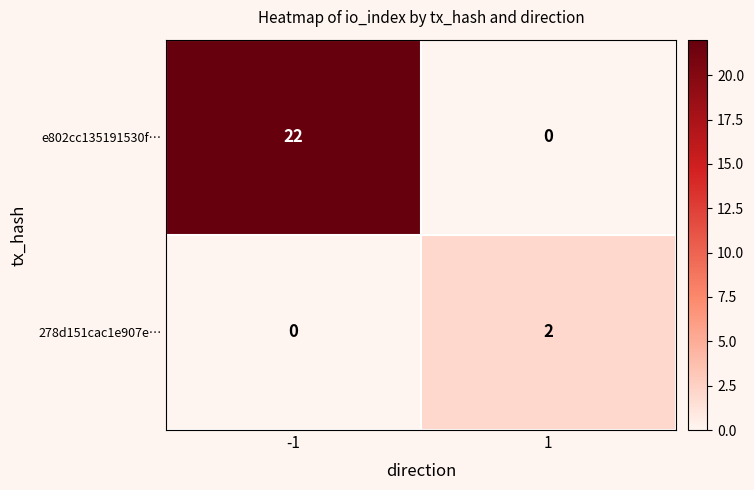

What is the average value of the e802cc135191530f… series?

11